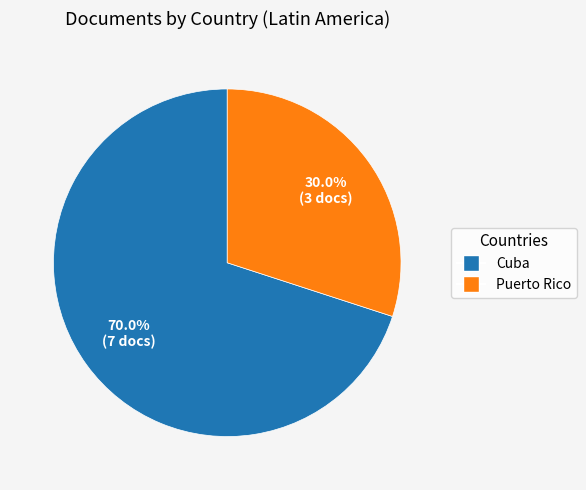

Does Puerto Rico account for over 50% of the chart?

No